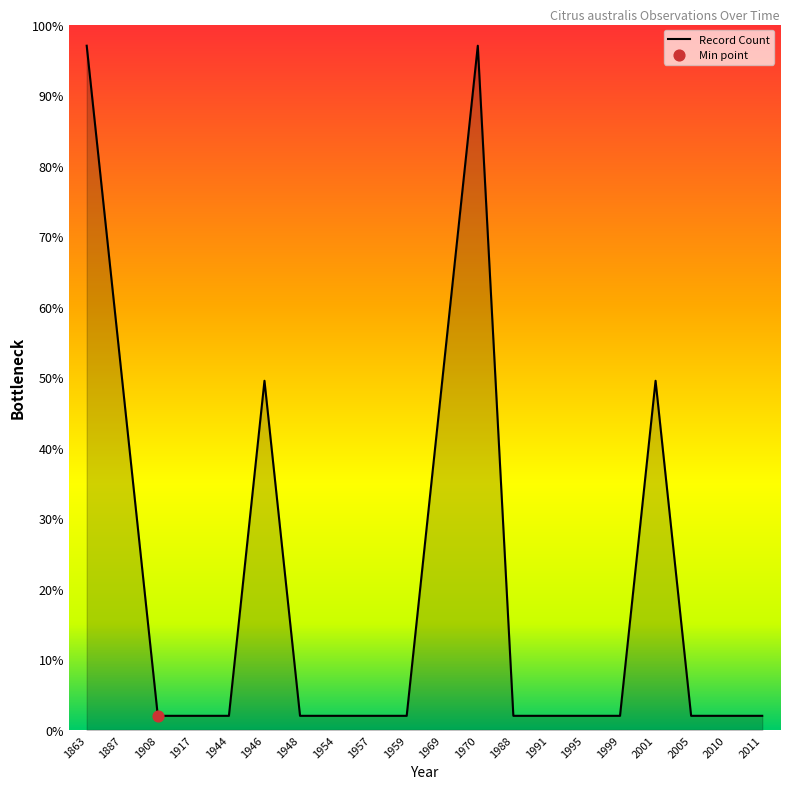

What is the ratio of the value at 1946 to the value at 2010?

24.7